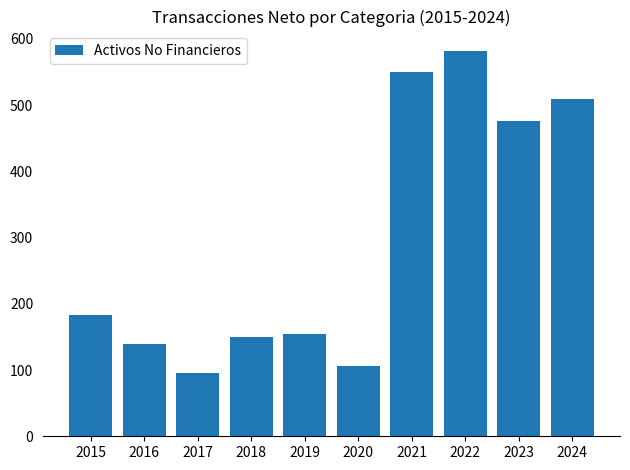

True or false: the data shows 549.2 at 2021.

True